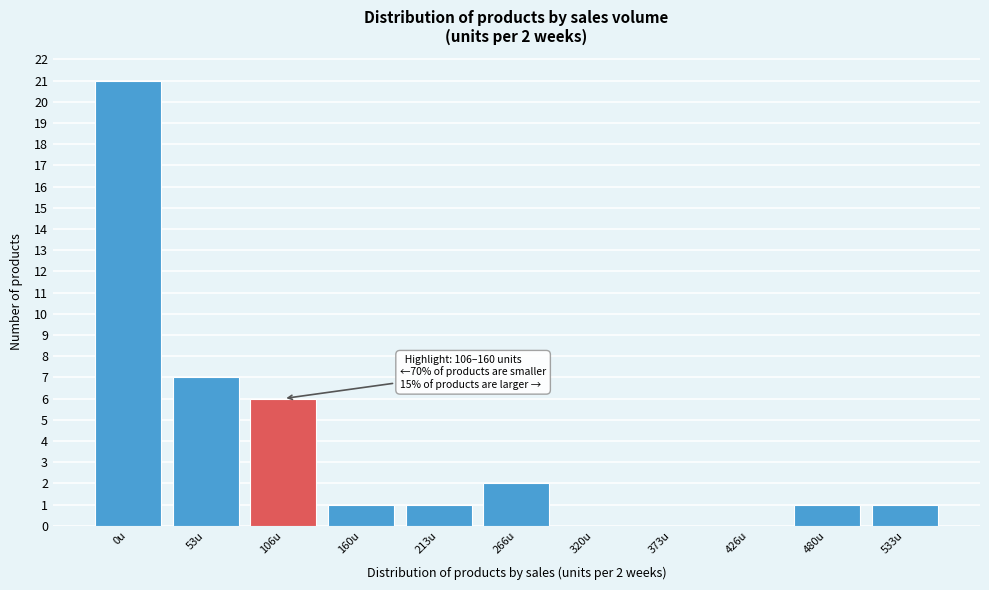

Reading left to right, extract all data points from this chart.

0u=21	53u=7	106u=6	160u=1	213u=1	266u=2	320u=0	373u=0	426u=0	480u=1	533u=1